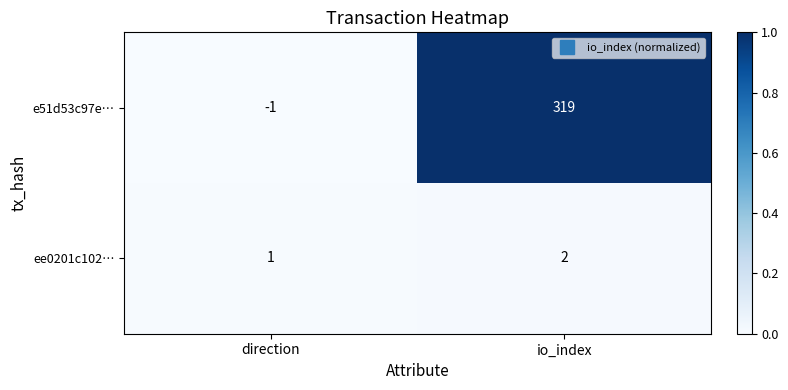

True or false: e51d53c97e… has a value of -1 at direction.

True